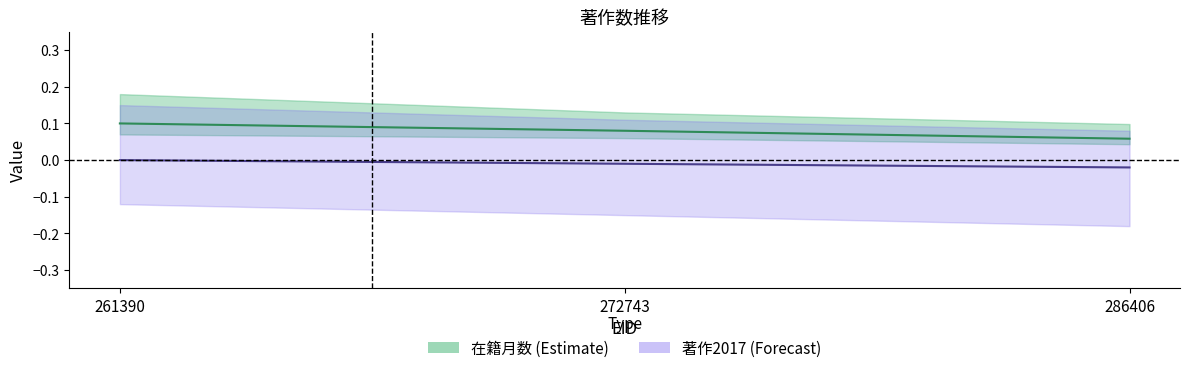

Is this an area chart (filled region under the line)?

No